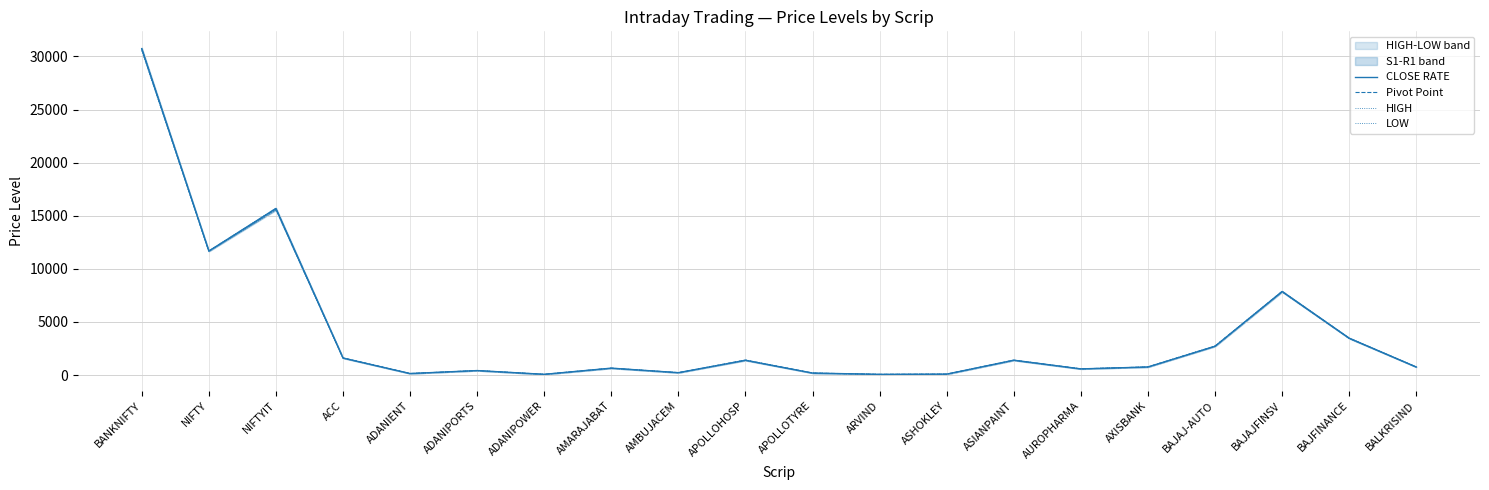

Reading left to right, transcribe all the data shown in this chart.

CLOSE RATE: BANKNIFTY=30737.8	NIFTY=11675.8	NIFTYIT=15681.0	ACC=1598.8	ADANIENT=138.2	ADANIPORTS=417.9	ADANIPOWER=63.5	AMARAJABAT=647.0	AMBUJACEM=219.8	APOLLOHOSP=1387.3	APOLLOTYRE=182.1	ARVIND=61.1	ASHOKLEY=82.3	ASIANPAINT=1394.9	AUROPHARMA=574.9	AXISBANK=754.8	BAJAJ-AUTO=2706.8	BAJAJFINSV=7863.6	BAJFINANCE=3465.9	BALKRISIND=751.6
Pivot Point: BANKNIFTY=30685.9	NIFTY=11670.9	NIFTYIT=15640.0	ACC=1604.7	ADANIENT=138.7	ADANIPORTS=418.0	ADANIPOWER=63.2	AMARAJABAT=643.6	AMBUJACEM=219.8	APOLLOHOSP=1394.2	APOLLOTYRE=183.2	ARVIND=61.3	ASHOKLEY=82.7	ASIANPAINT=1391.0	AUROPHARMA=577.2	AXISBANK=757.9	BAJAJ-AUTO=2717.2	BAJAJFINSV=7862.9	BAJFINANCE=3461.3	BALKRISIND=753.7
HIGH: BANKNIFTY=30778.0	NIFTY=11693.5	NIFTYIT=15719.0	ACC=1625.0	ADANIENT=141.2	ADANIPORTS=421.4	ADANIPOWER=63.9	AMARAJABAT=650.5	AMBUJACEM=222.2	APOLLOHOSP=1422.3	APOLLOTYRE=186.3	ARVIND=63.1	ASHOKLEY=83.8	ASIANPAINT=1403.0	AUROPHARMA=587.8	AXISBANK=766.6	BAJAJ-AUTO=2743.0	BAJAJFINSV=7900.0	BAJFINANCE=3482.7	BALKRISIND=763.4
LOW: BANKNIFTY=30542.0	NIFTY=11643.2	NIFTYIT=15520.0	ACC=1590.2	ADANIENT=136.8	ADANIPORTS=414.8	ADANIPOWER=62.2	AMARAJABAT=633.3	AMBUJACEM=217.3	APOLLOHOSP=1373.0	APOLLOTYRE=181.3	ARVIND=59.8	ASHOKLEY=81.9	ASIANPAINT=1375.0	AUROPHARMA=569.1	AXISBANK=752.4	BAJAJ-AUTO=2701.8	BAJAJFINSV=7825.2	BAJFINANCE=3435.3	BALKRISIND=746.0